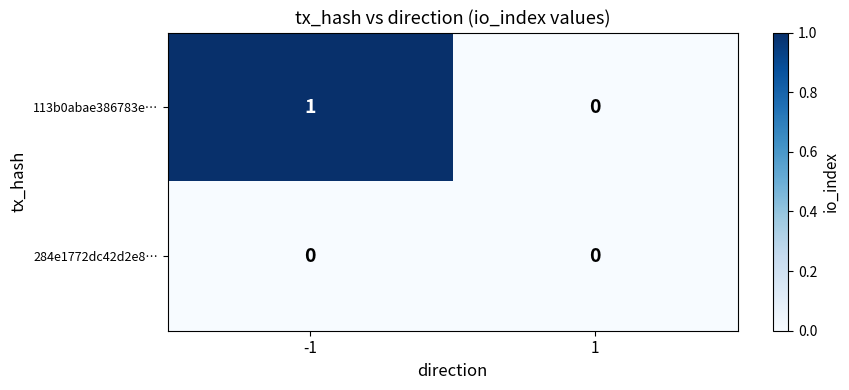

At which category is the sum across all series the highest?

-1